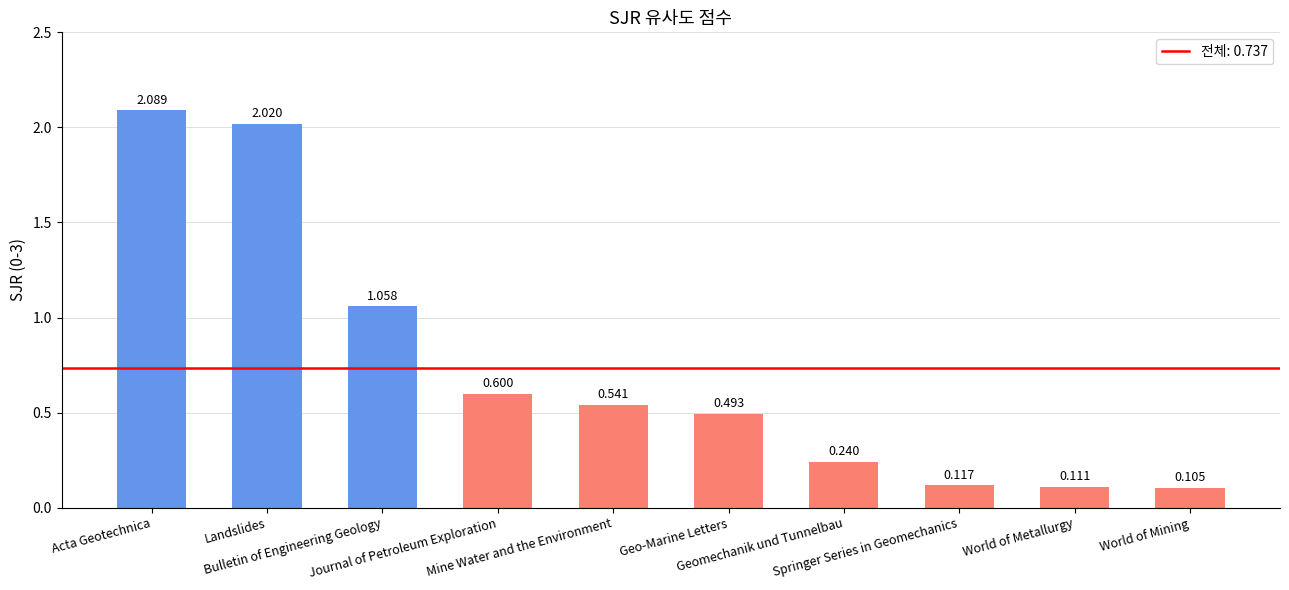

List the labels in order of value, largest first.

Acta Geotechnica, Landslides, Bulletin of Engineering Geology, Journal of Petroleum Exploration, Mine Water and the Environment, Geo-Marine Letters, Geomechanik und Tunnelbau, Springer Series in Geomechanics, World of Metallurgy, World of Mining